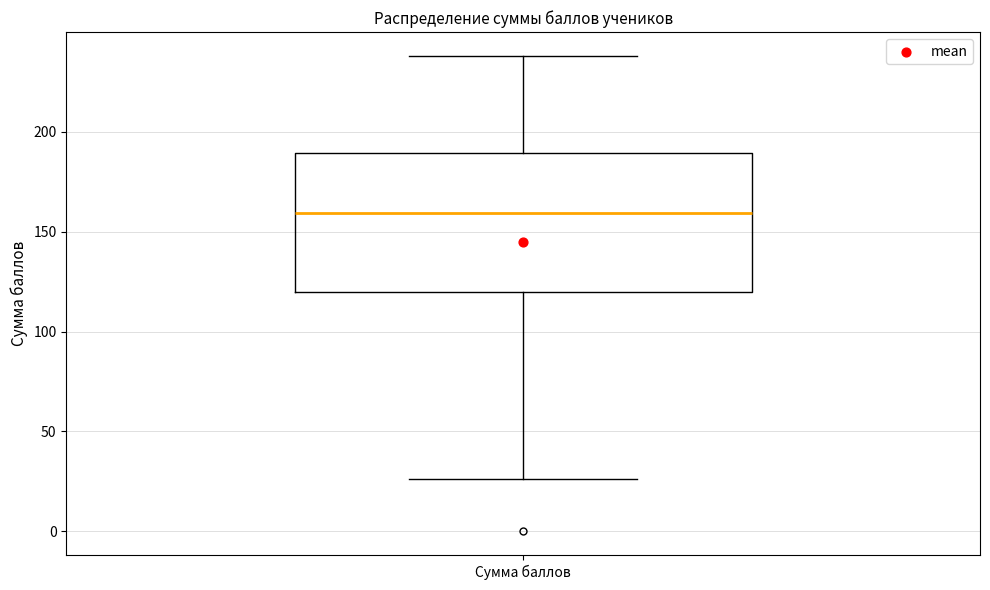

Where is the upper edge of the box for Сумма баллов on the y-axis? The values are not printed on the chart, so give them approximately, as read against the axis.

190